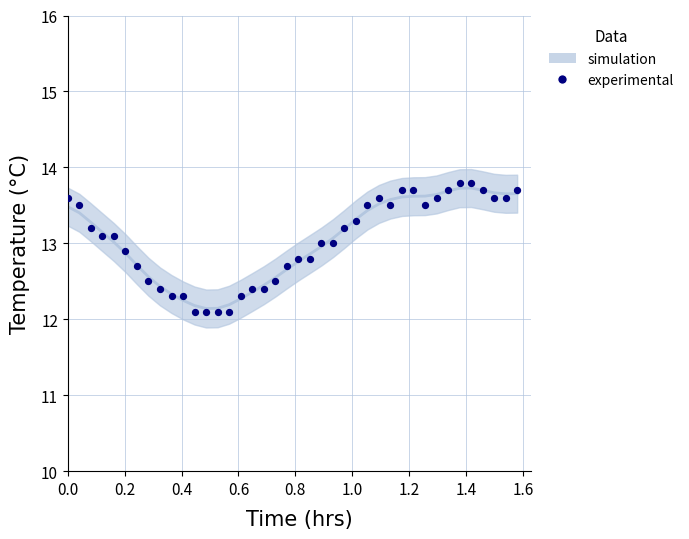

What is the range of X values (max minus min)?

1.6